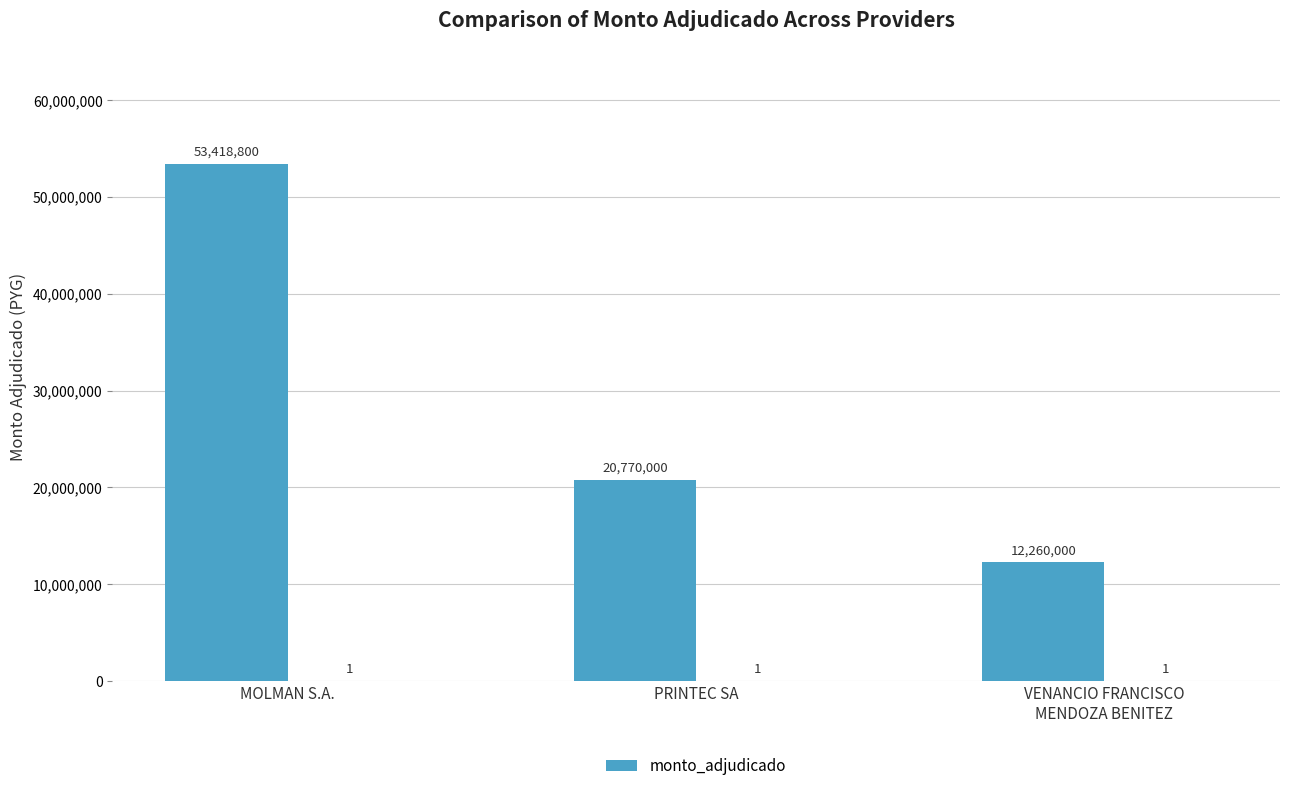

Count the values in the range 12260000 to 53418800.

3